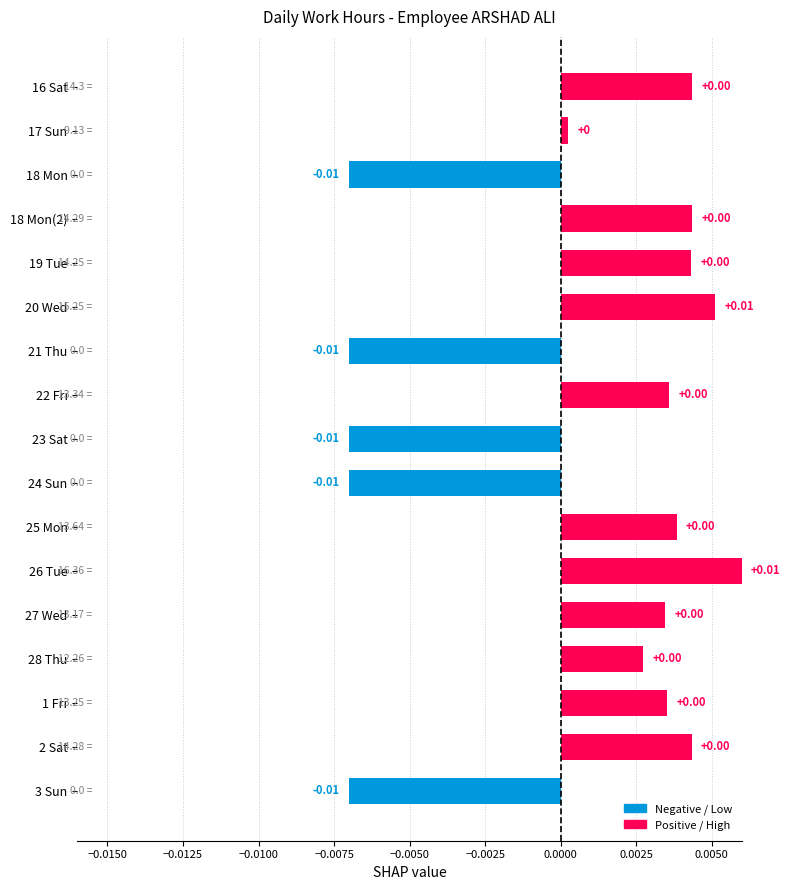

Between 21 Thu and 20 Wed, which is larger?

20 Wed